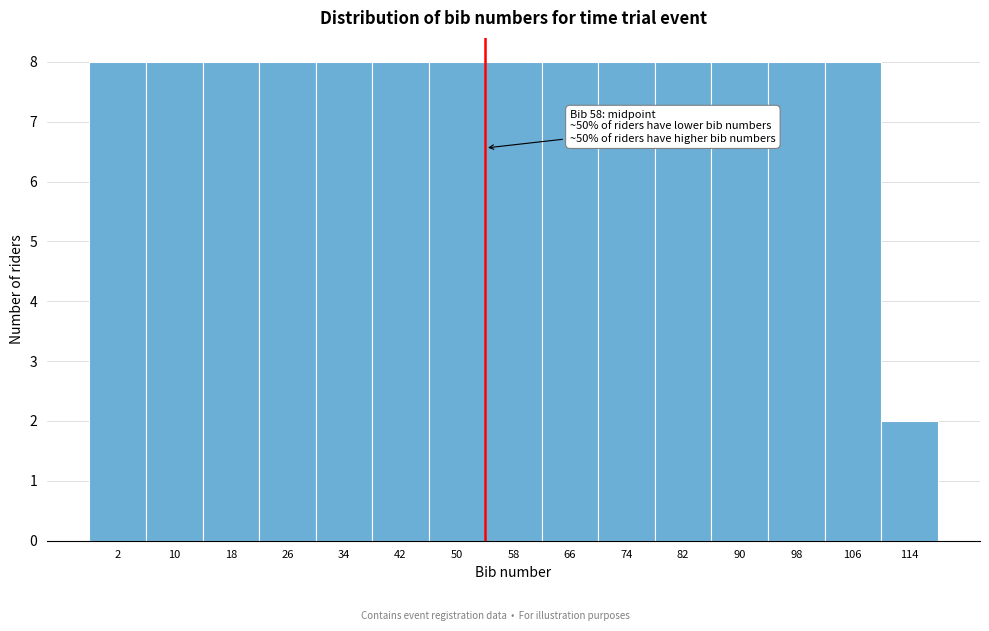

Reading left to right, extract all data points from this chart.

8	8	8	8	8	8	8	8	8	8	8	8	8	8	2